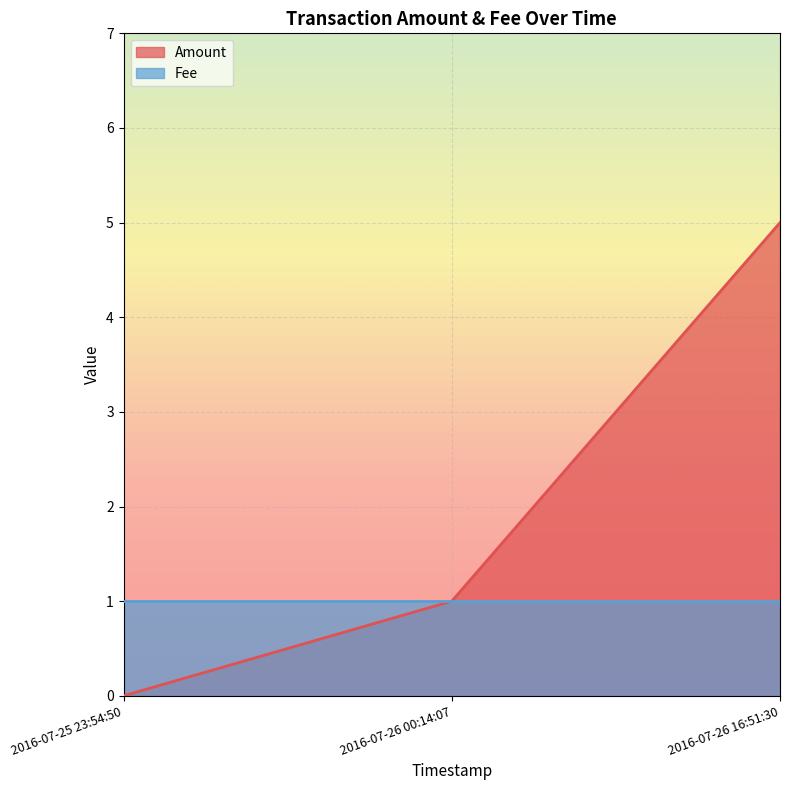

How many series are shown in this chart?

2